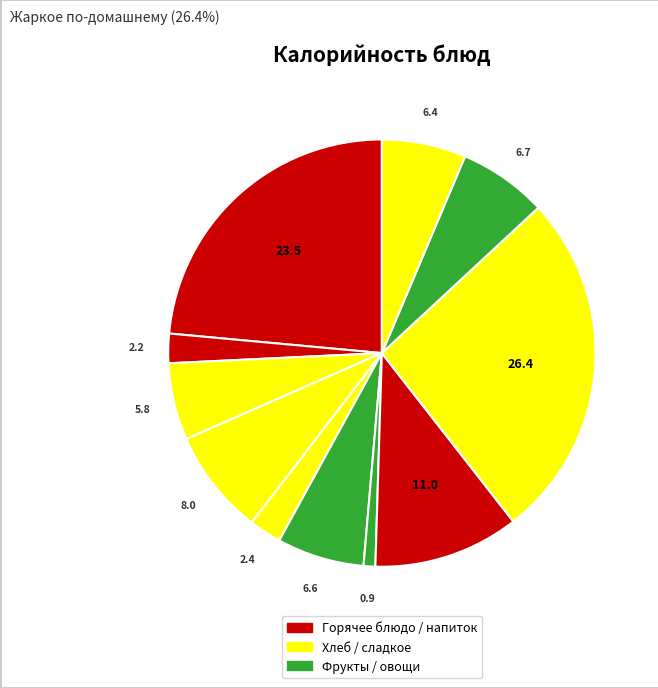

What is the largest slice in the pie chart?

Жаркое по-домашнему